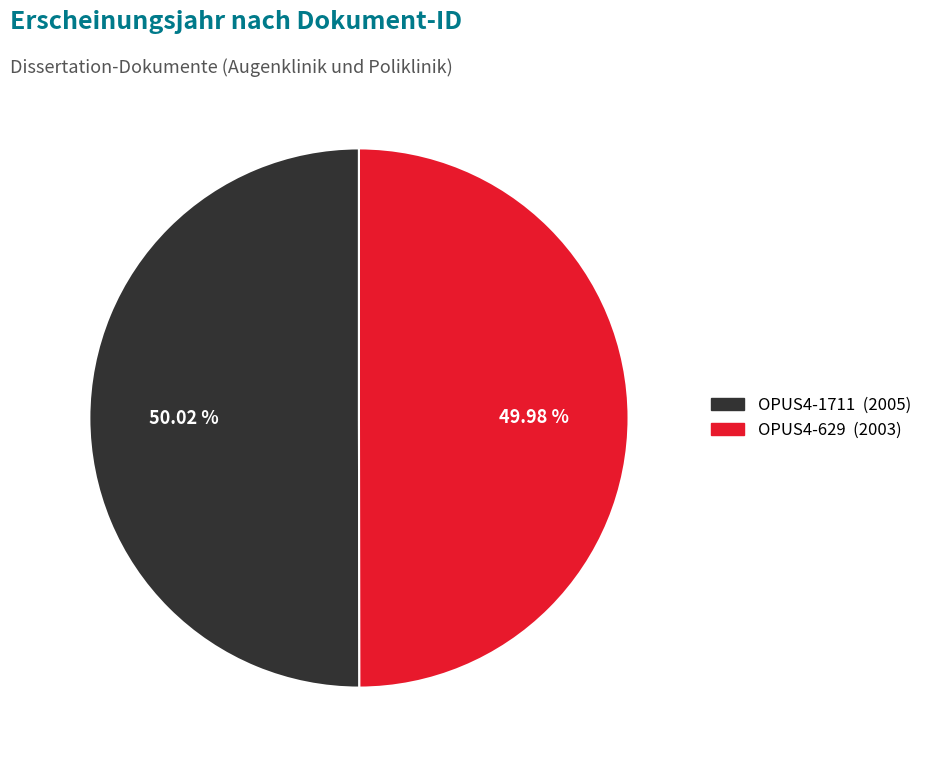

Is it true that OPUS4-1711 is 63% of the pie?

False